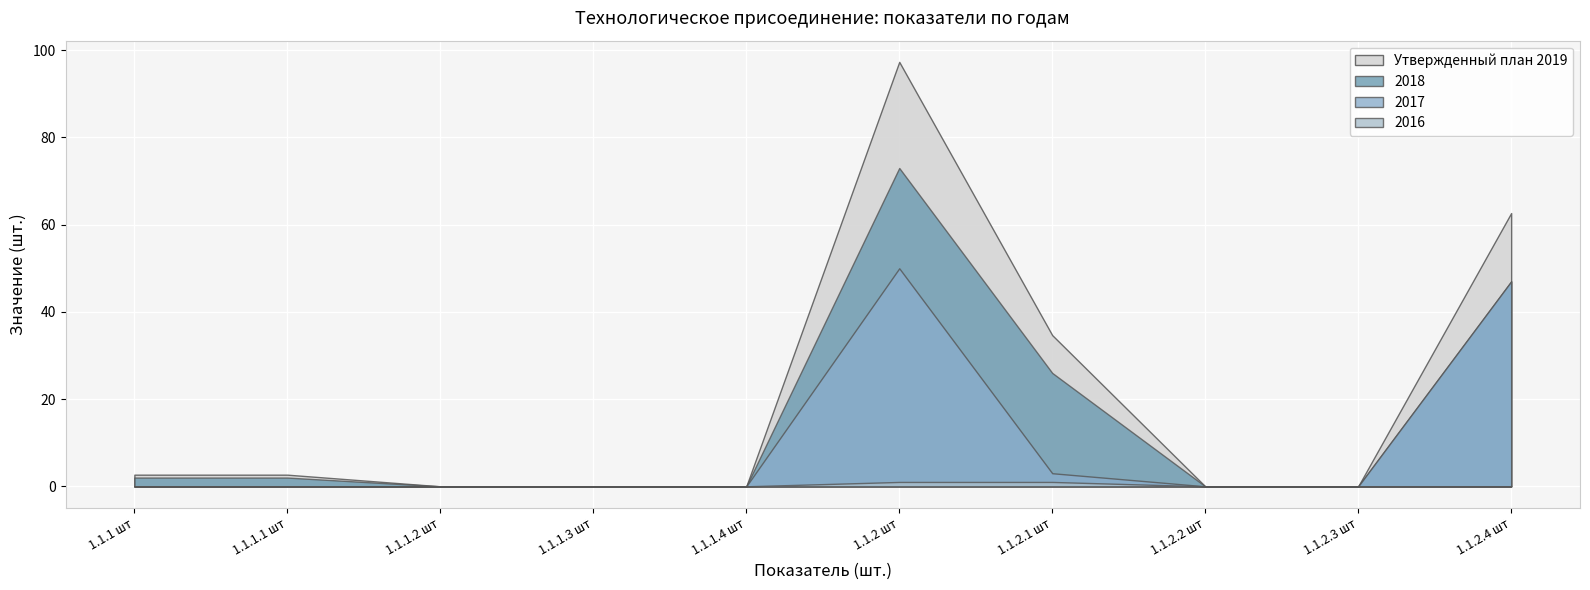

Which series changed the most between 1.1.2.1 МВт and 1.1.2.4 шт?

2017